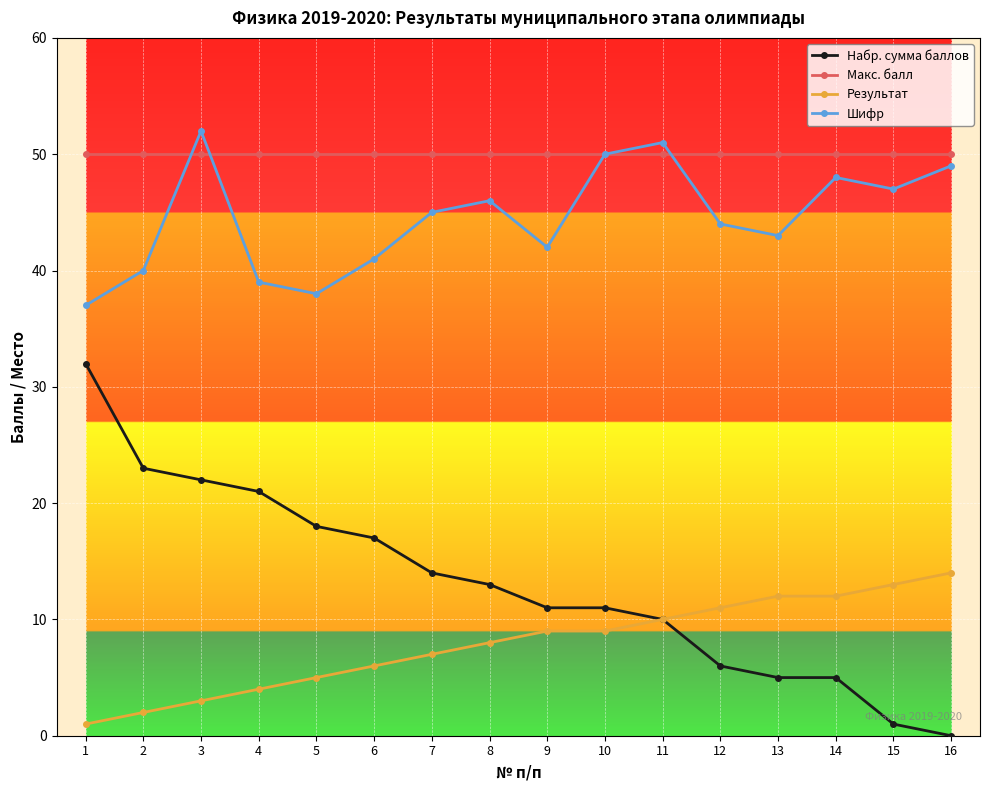

What is the value of the Макс. балл point at the 5th from the left?

50